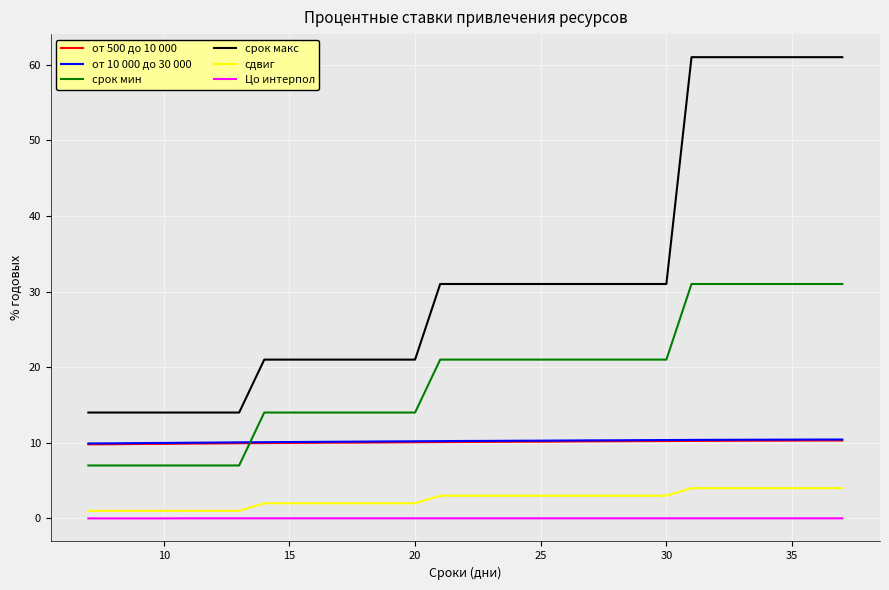

What is the lowest value of the от 10 000 до 30 000 series?

9.9